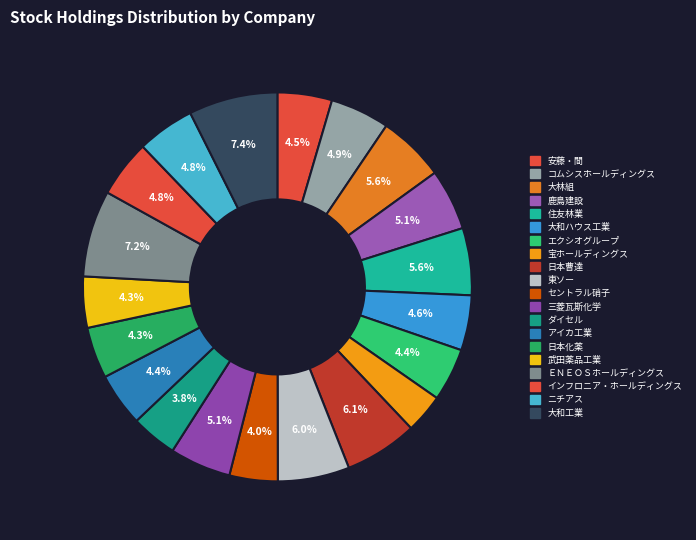

Rank the categories by value from lowest to highest.

宝ホールディングス, ダイセル, セントラル硝子, 武田薬品工業, 日本化薬, エクシオグループ, アイカ工業, 安藤・間, 大和ハウス工業, インフロニア・ホールディングス, ニチアス, コムシスホールディングス, 鹿島建設, 三菱瓦斯化学, 大林組, 住友林業, 東ソー, 日本曹達, ＥＮＥＯＳホールディングス, 大和工業